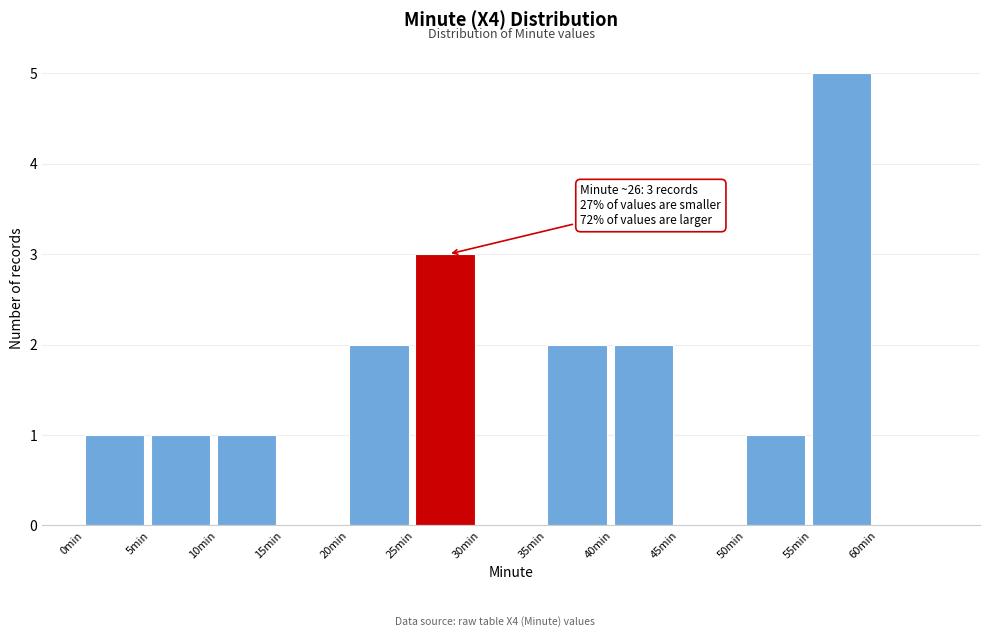

Which range on the x-axis has the tallest bar?

55 to 60